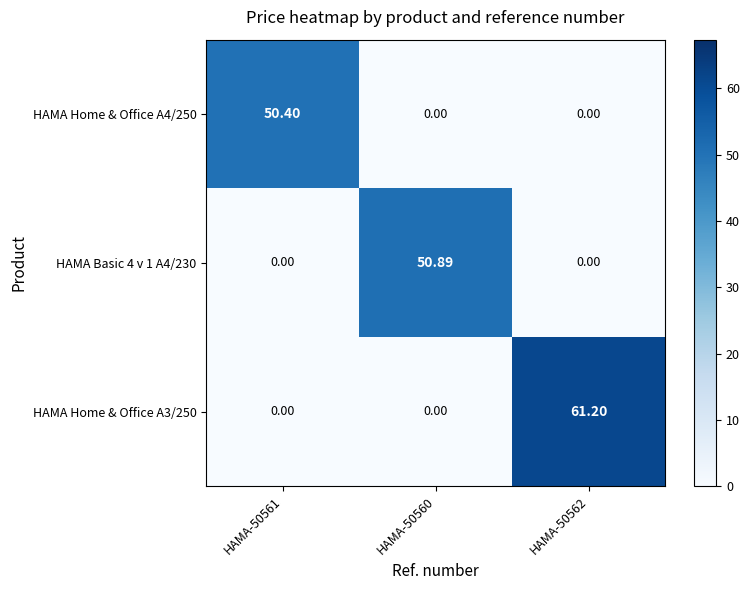

Which series has the largest total across all categories?

HAMA Home & Office A3/250